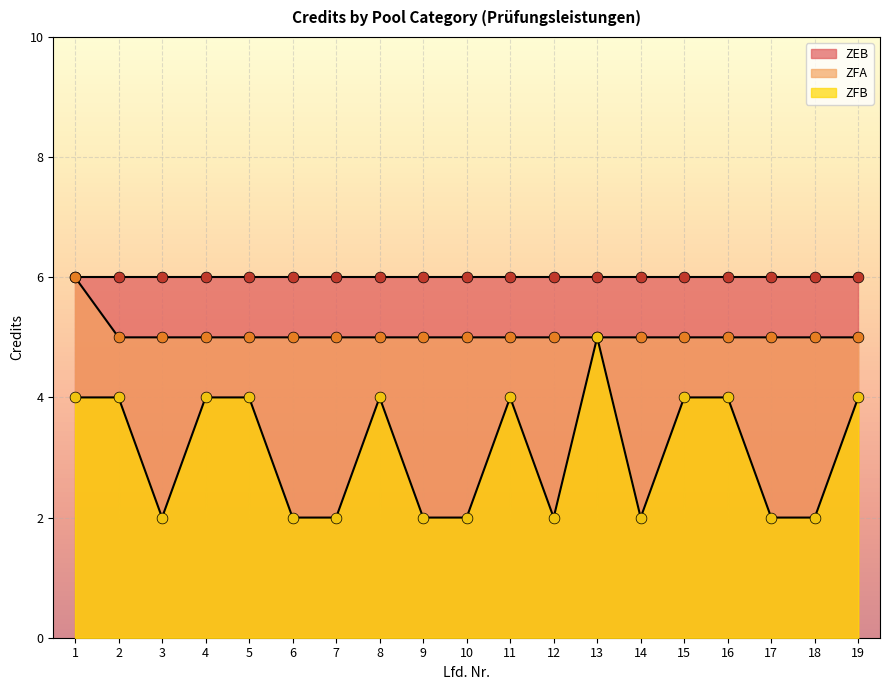

At how many categories does at least one series exceed 5?

1